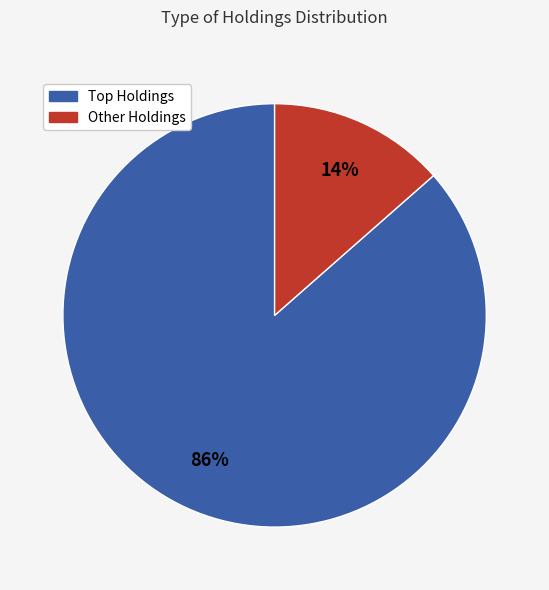

Does any single category account for the majority?

Yes